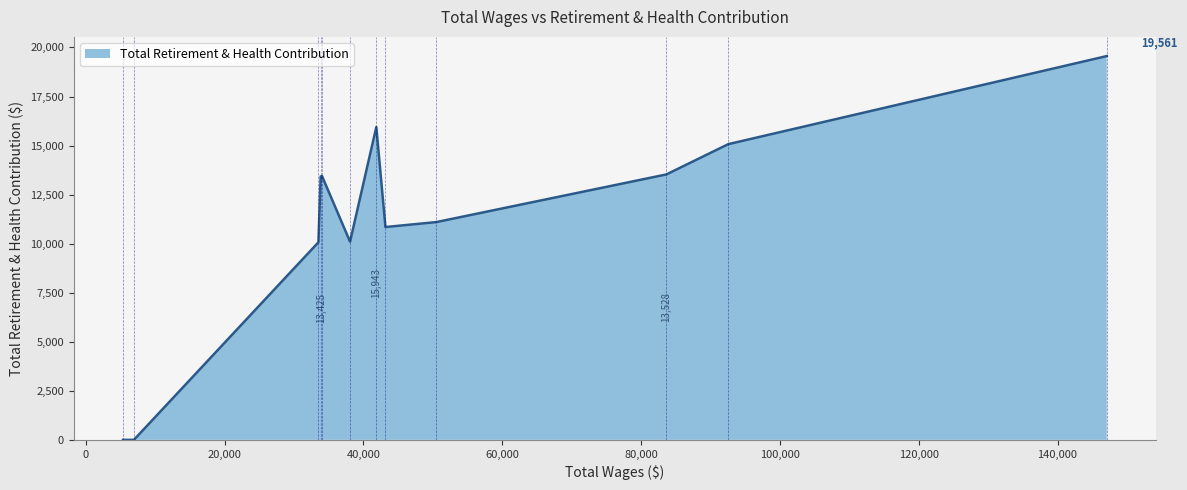

Read the value at 50498.0, to the nearest 10.

11100